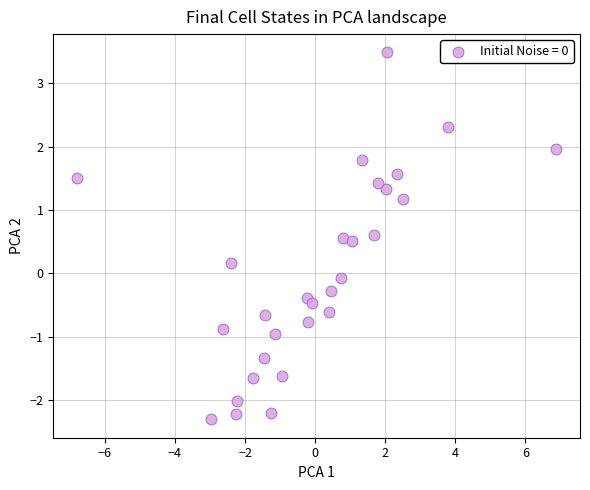

What is the range of Y values (max minus min)?

5.8